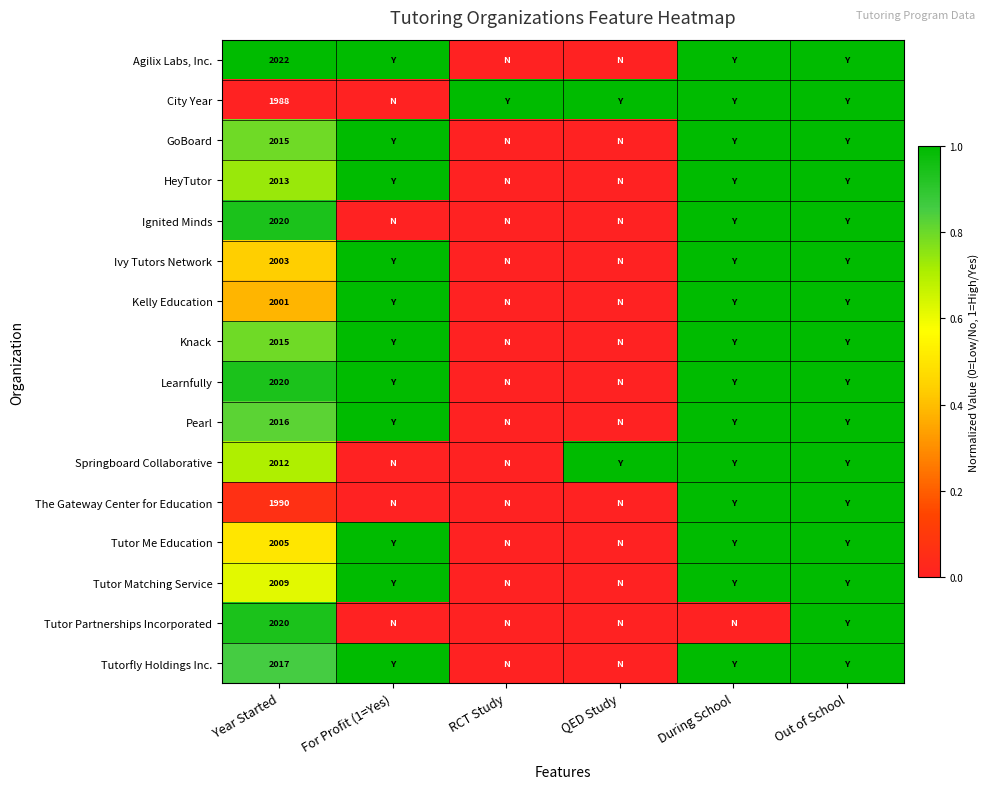

The Knack series shows 2015 at Year Started. True or false?

True